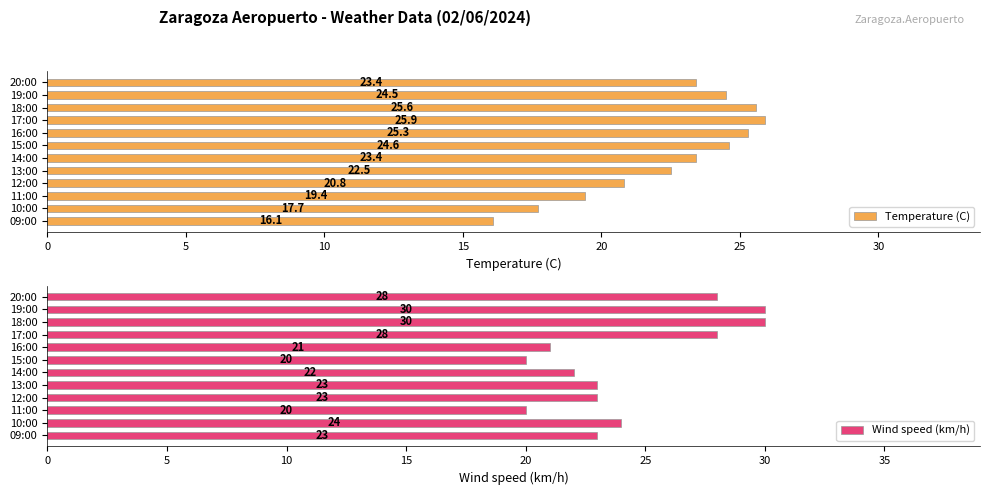

What is the difference between the second highest and second lowest values in the Temperature (C) series?

7.9